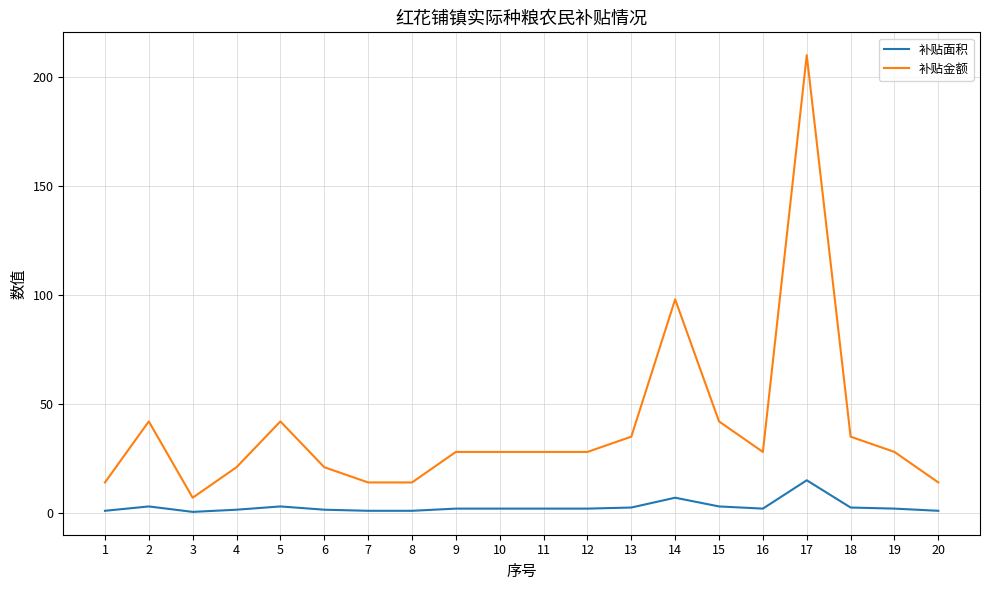

At which label does 补贴金额 first exceed 28?

2